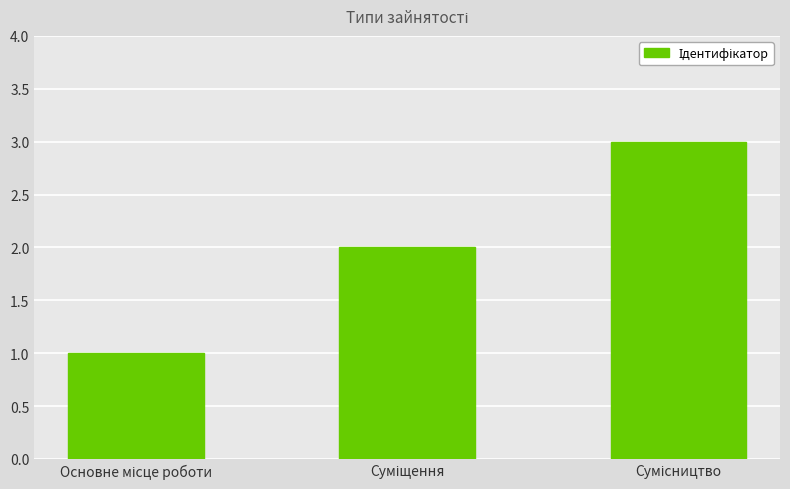

What is the difference between the maximum and second lowest values?

1